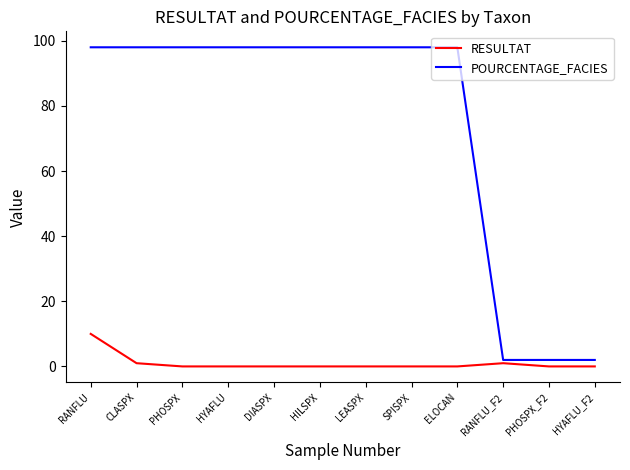

True or false: RESULTAT and POURCENTAGE_FACIES intersect in this chart.

False